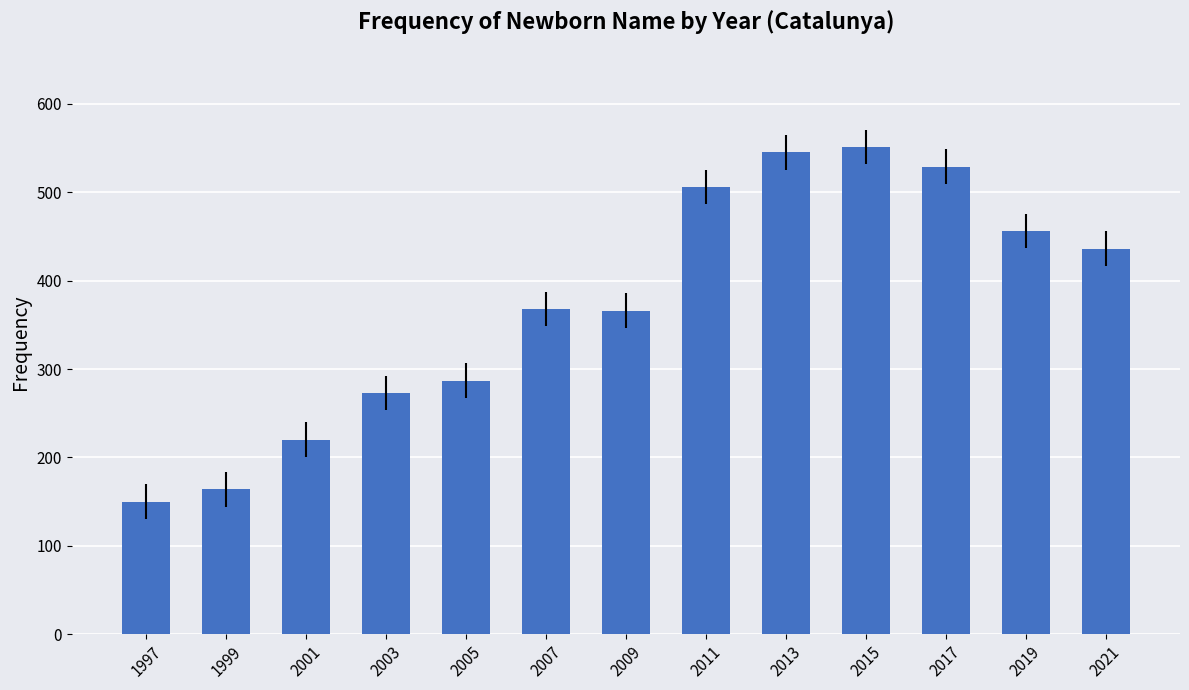

Is it true that the value at 2005 is 287?

True